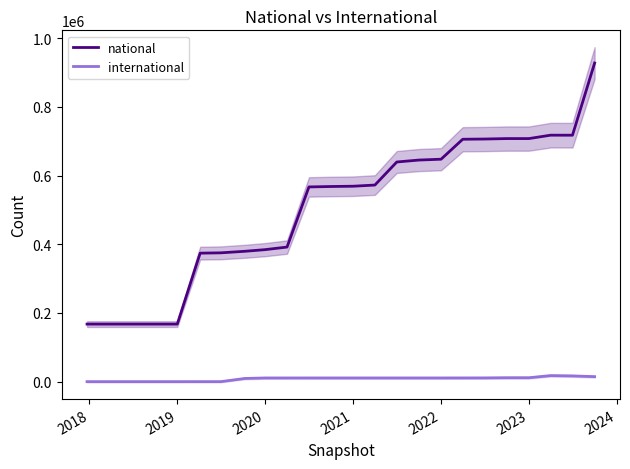

Reading left to right, extract all data points from this chart.

national: 167575	167575	167575	167575	167575	374103	375052	379569	384343	391842	566913	568165	568984	572382	639524	645161	647634	705743	706377	707696	707696	717595	717504	927661
international: 0	0	0	0	0	40	38	9298	10728	10728	10743	10749	10749	10749	10749	10750	10751	10797	10865	11397	11397	17581	16690	14597